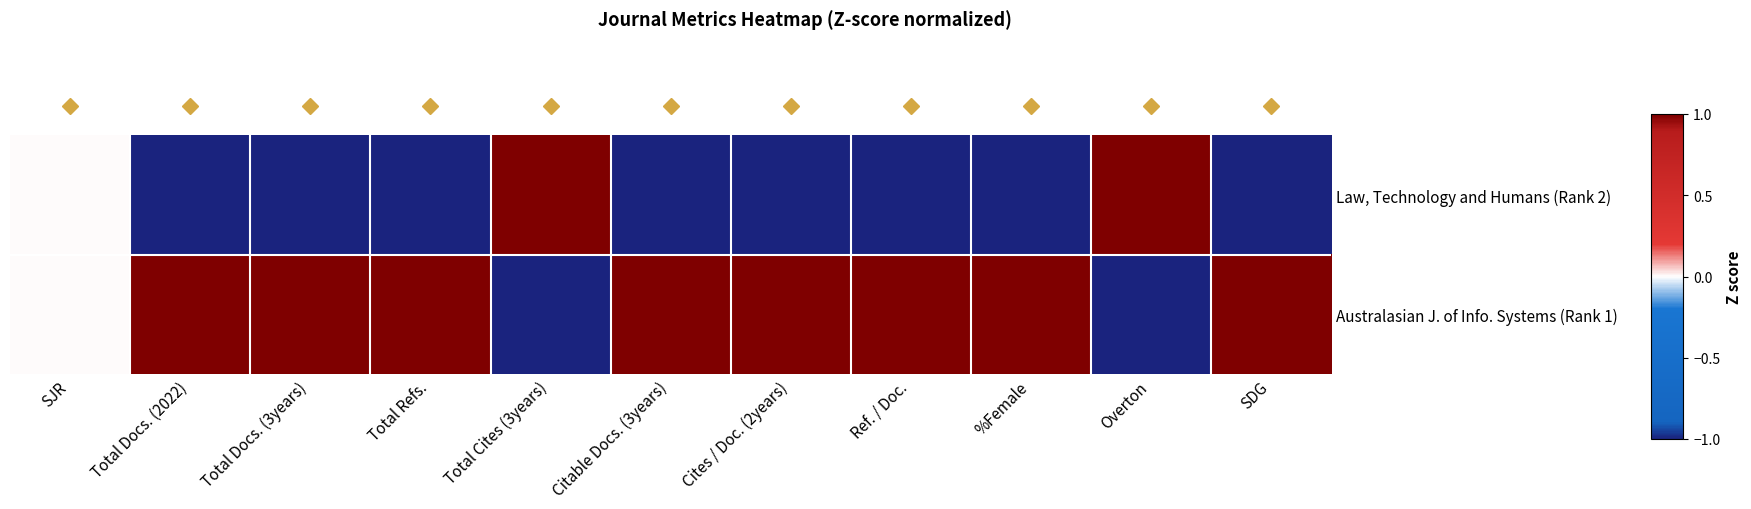

Rank the series by their average value, from lowest to highest.

Law, Technology and Humans (Rank 2), Australasian J. of Info. Systems (Rank 1)